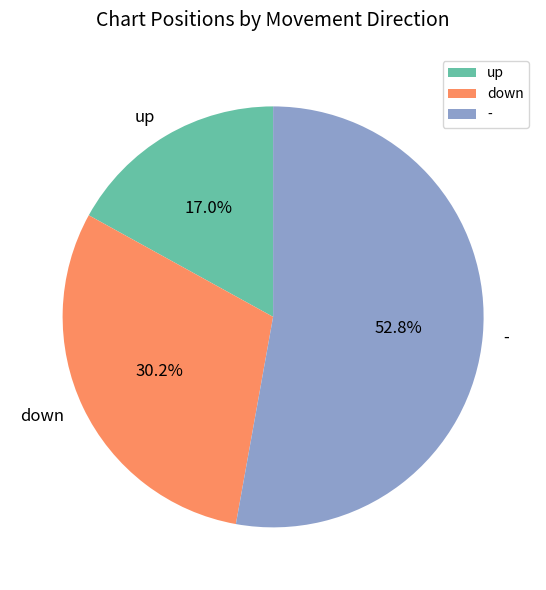

Does - account for over 50% of the chart?

Yes